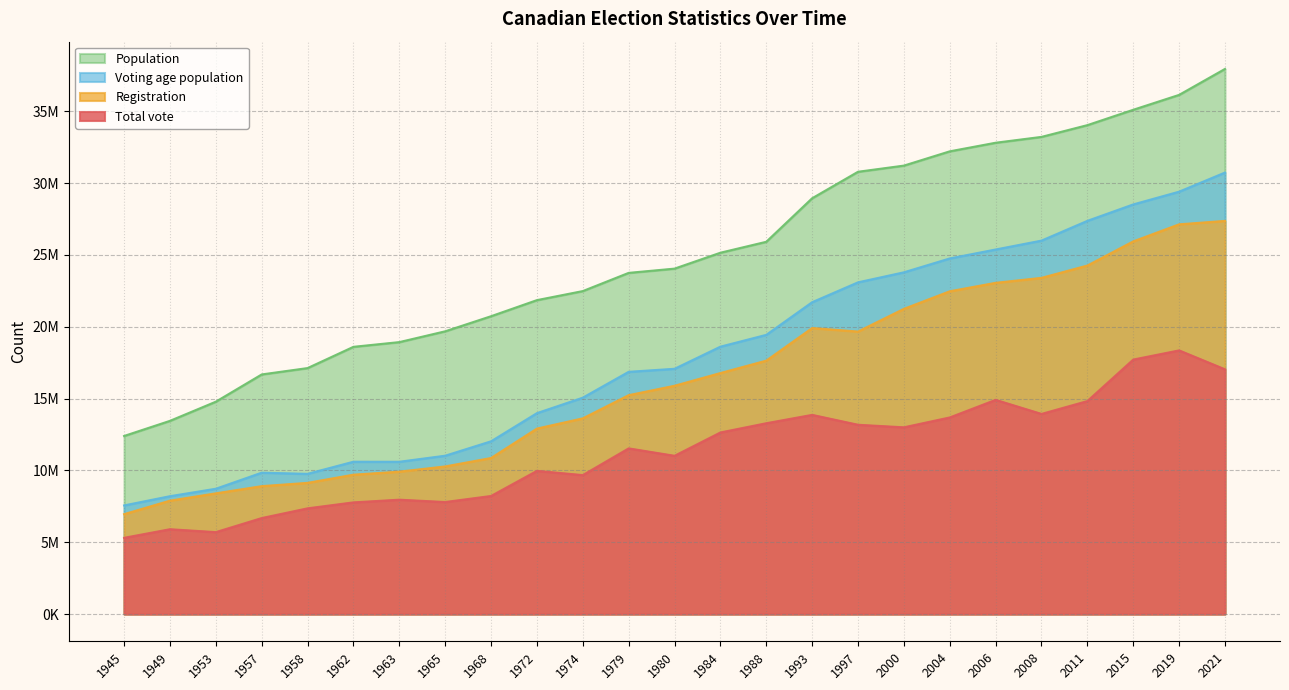

Rank the categories by Population value from highest to lowest.

2021, 2019, 2015, 2011, 2008, 2006, 2004, 2000, 1997, 1993, 1988, 1984, 1980, 1979, 1974, 1972, 1968, 1965, 1963, 1962, 1958, 1957, 1953, 1949, 1945